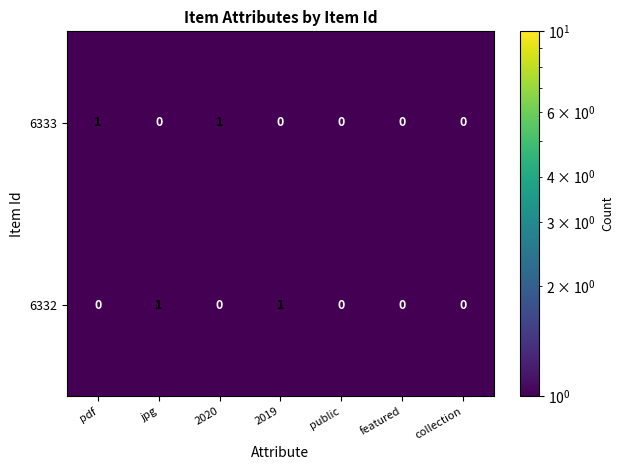

Reading right to left, transcribe all the data shown in this chart.

6333: collection=0	featured=0	public=0	2019=0	2020=1	jpg=0	pdf=1
6332: collection=0	featured=0	public=0	2019=1	2020=0	jpg=1	pdf=0